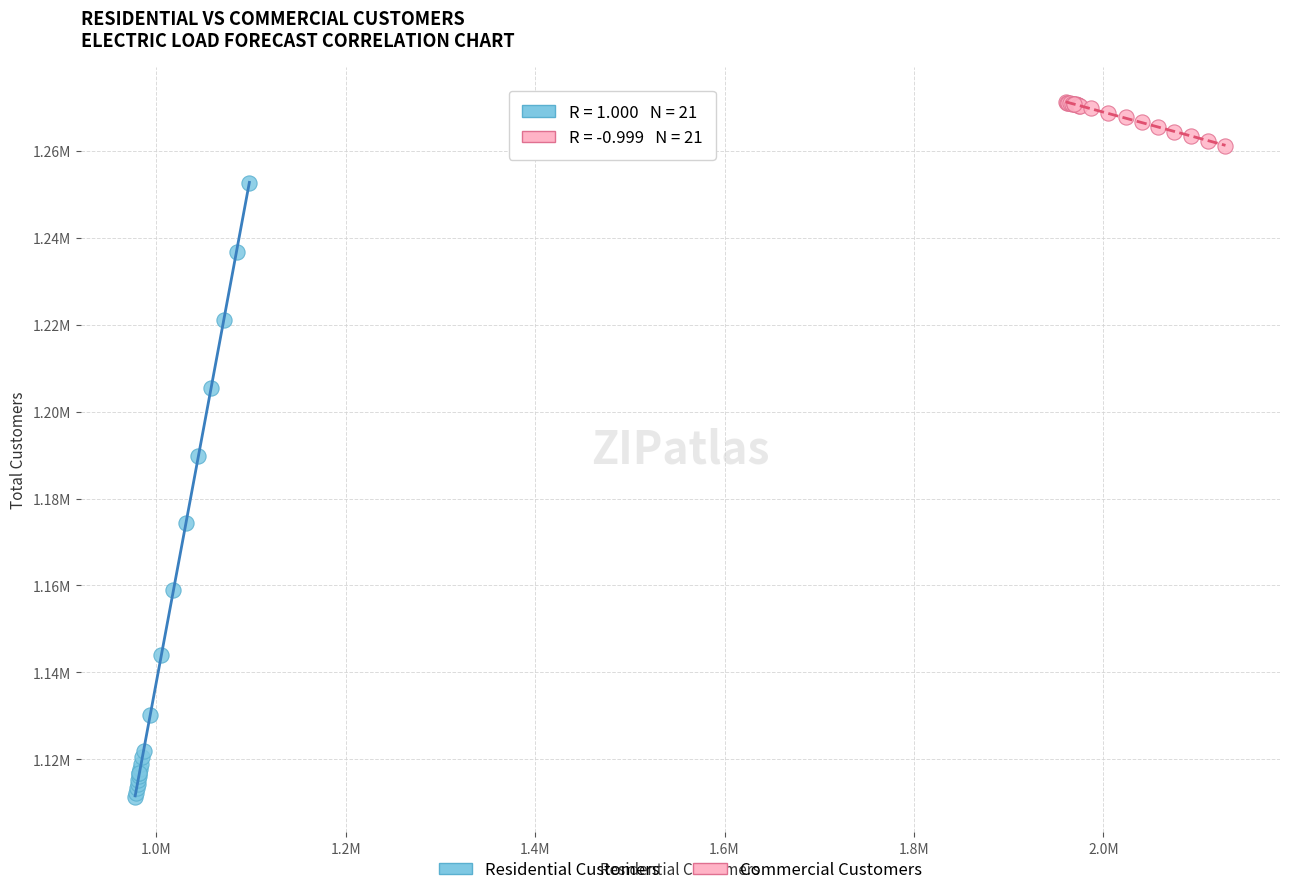

What are all the series names shown in the legend?

Residential Customers, Commercial Customers